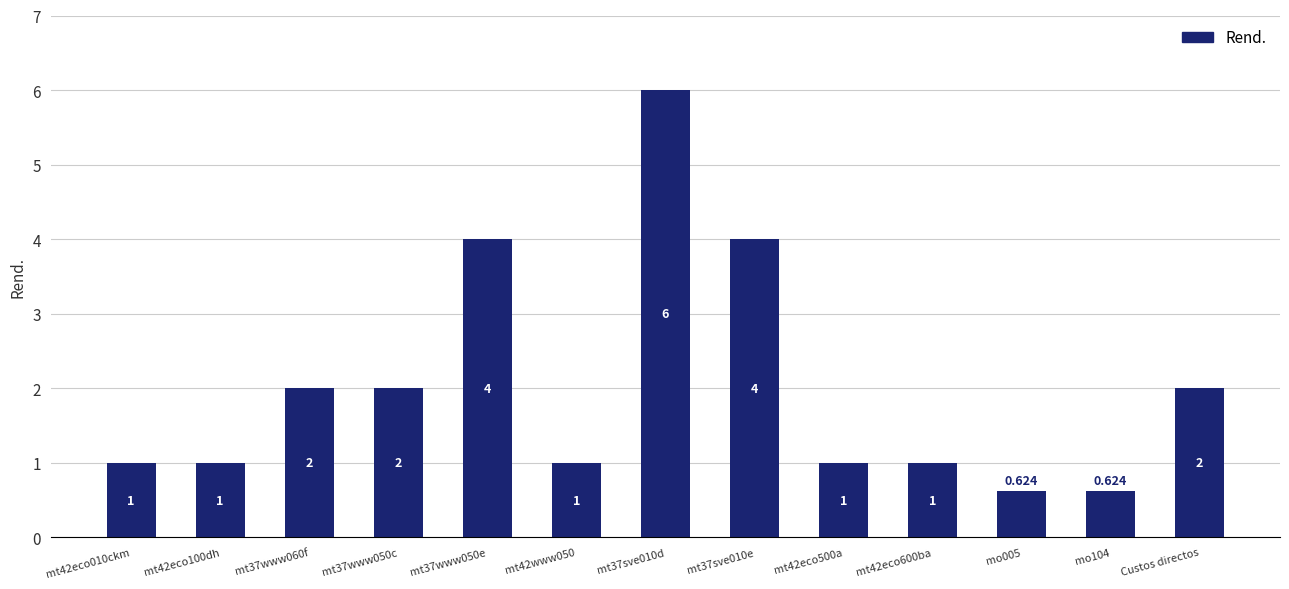

Which has a higher value, mt42eco500a or Custos directos?

Custos directos